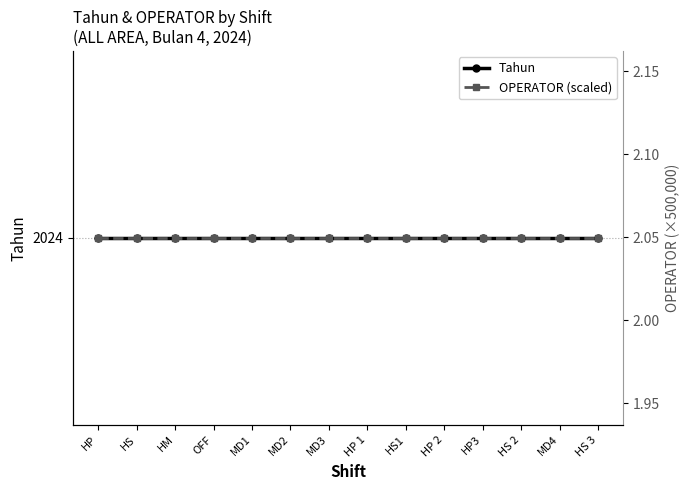

The OPERATOR (scaled) series shows 2.0 at MD4. True or false?

True